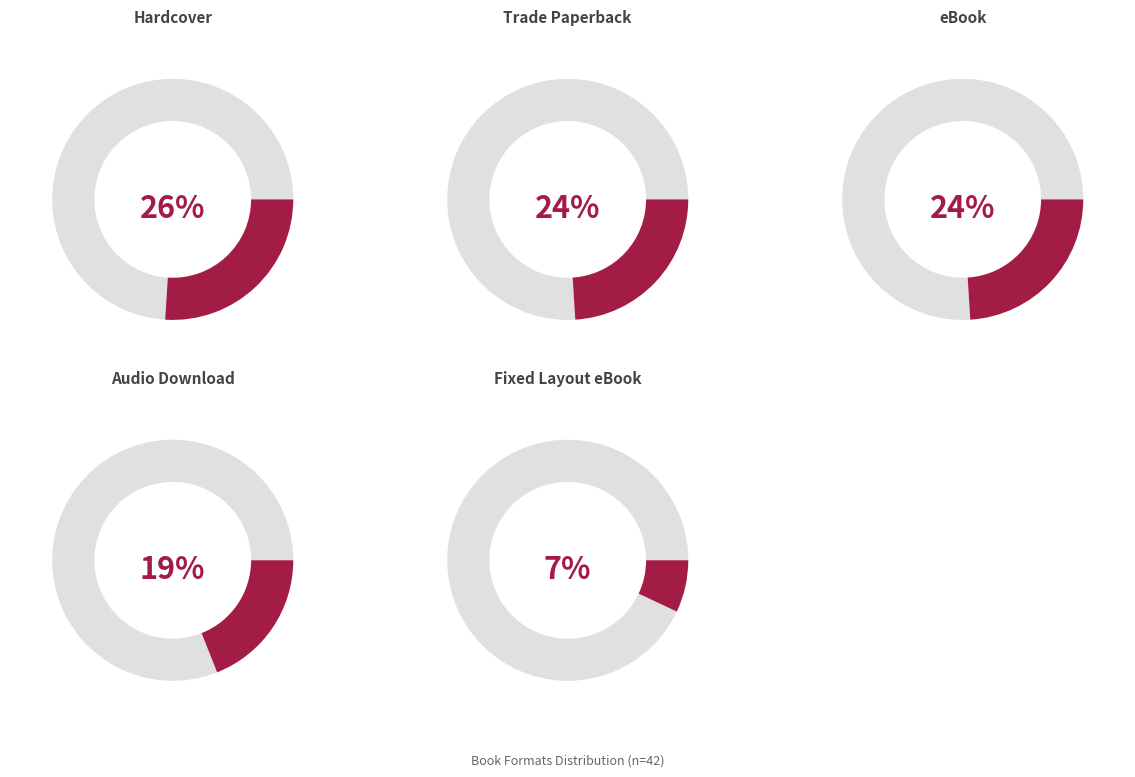

Which slice is the smallest?

Fixed Layout eBook